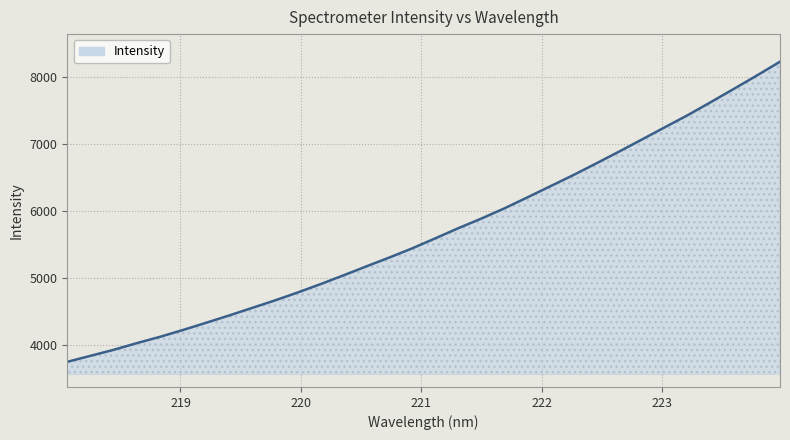

What is the difference between the maximum and minimum values?

4475.3